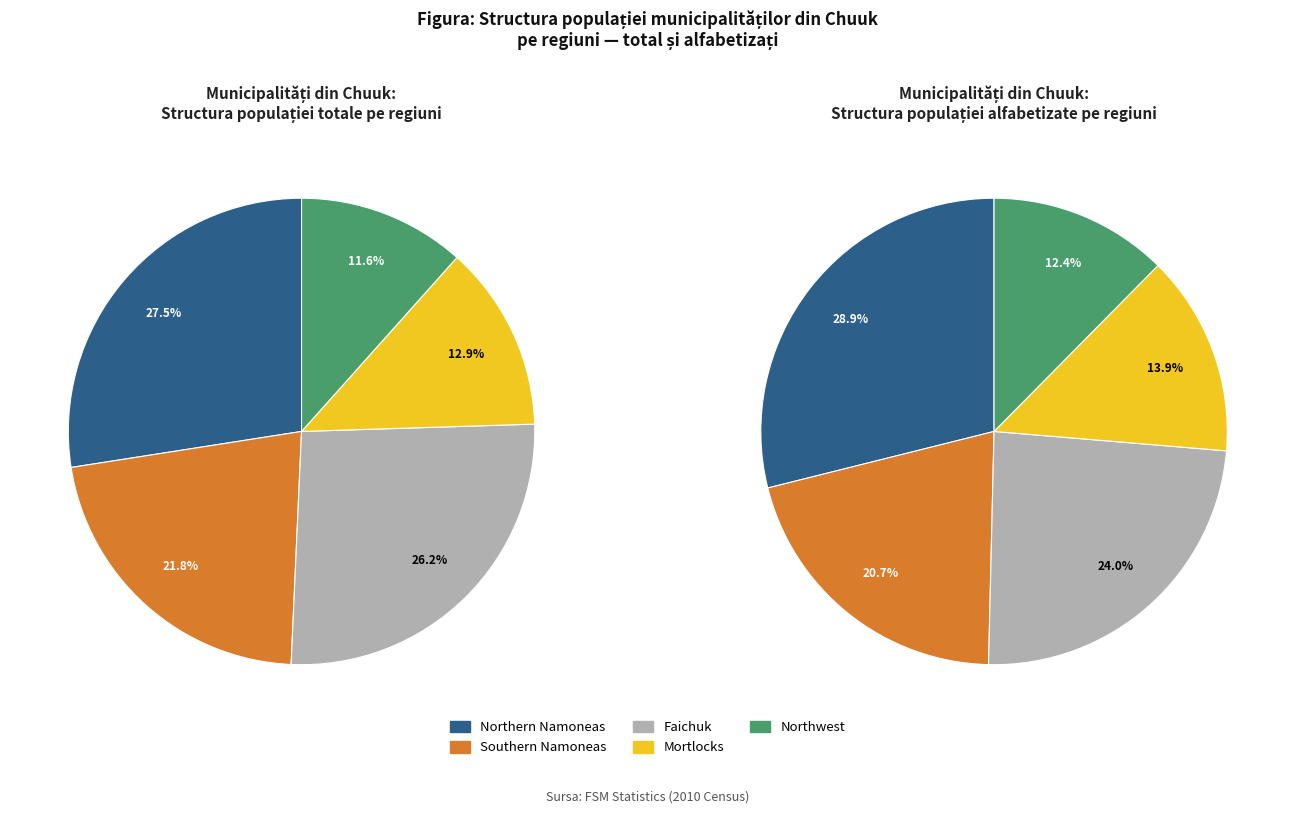

How many slices are in this pie chart?

5